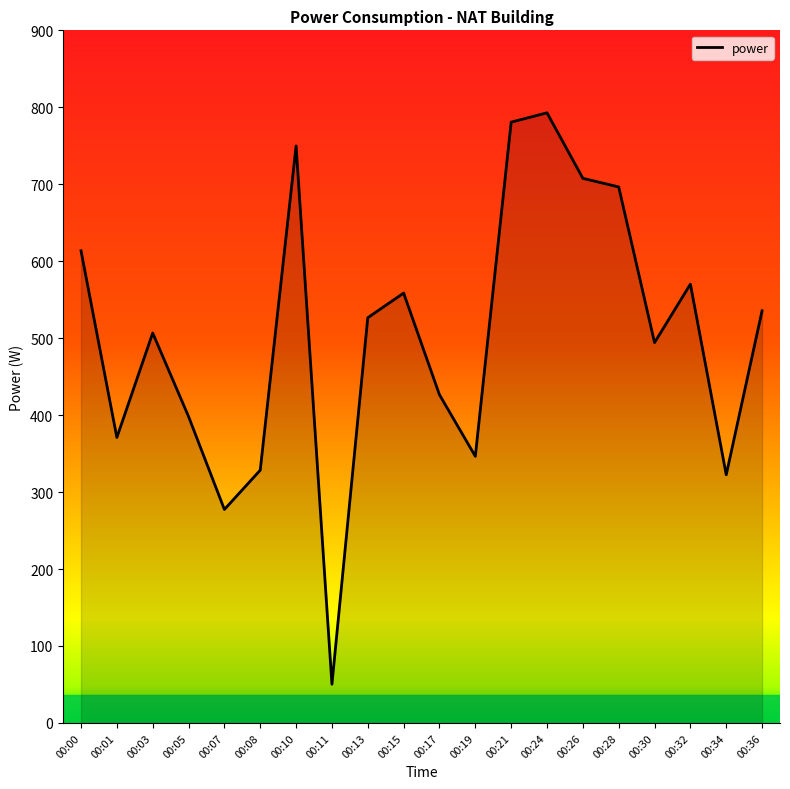

What is the change in value from 00:10 to 00:11?

-699.5